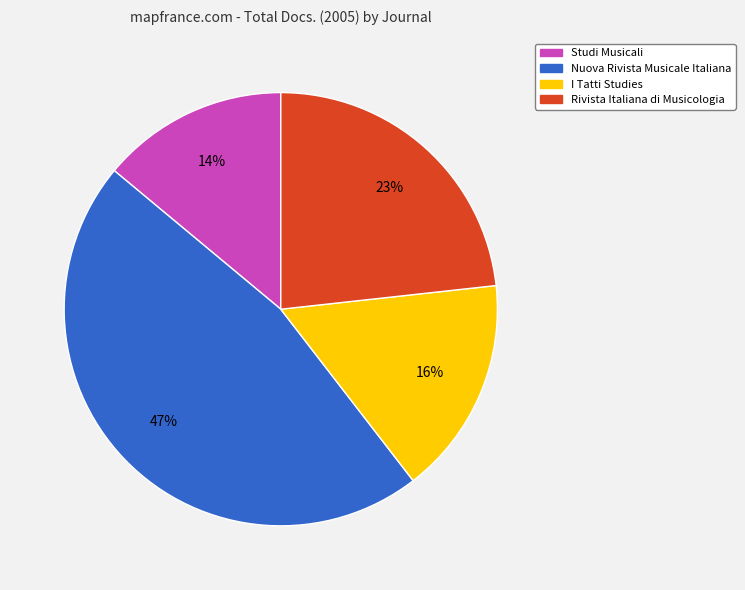

Which has a higher value, Nuova Rivista Musicale Italiana or Studi Musicali?

Nuova Rivista Musicale Italiana